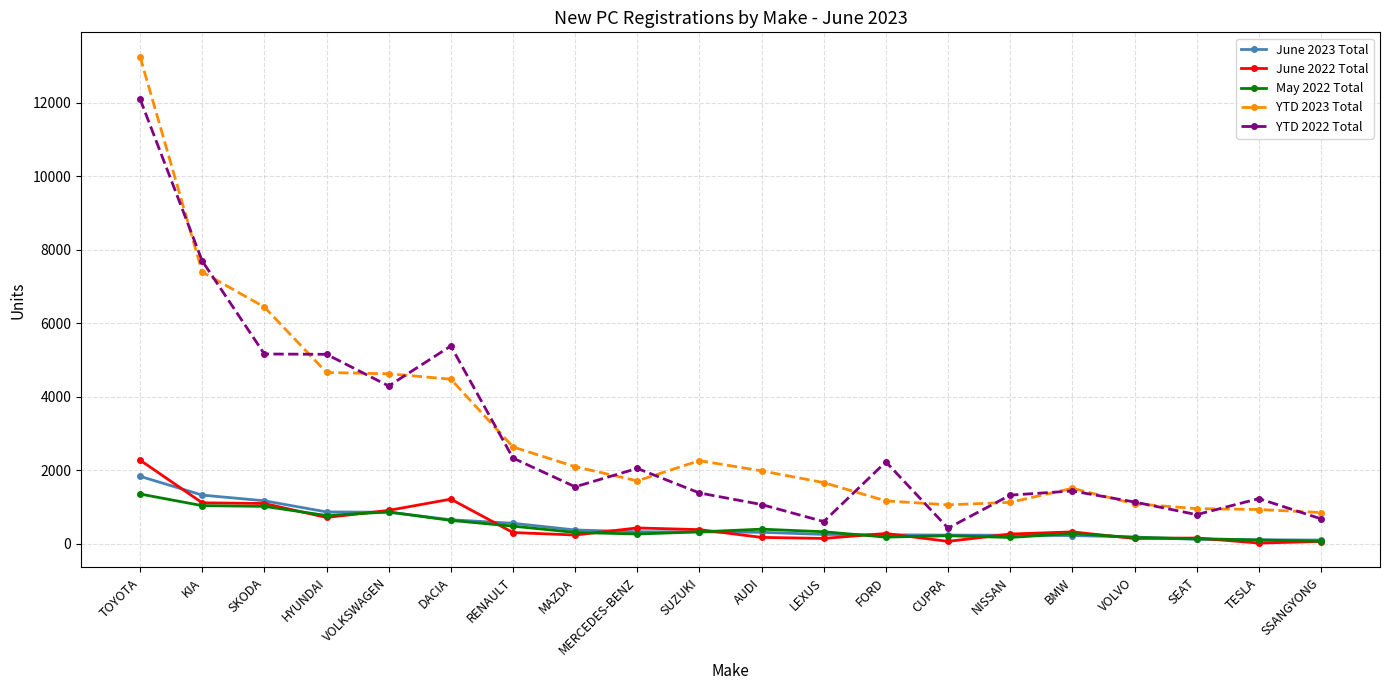

What are all the series names shown in the legend?

June 2023 Total, June 2022 Total, May 2022 Total, YTD 2023 Total, YTD 2022 Total